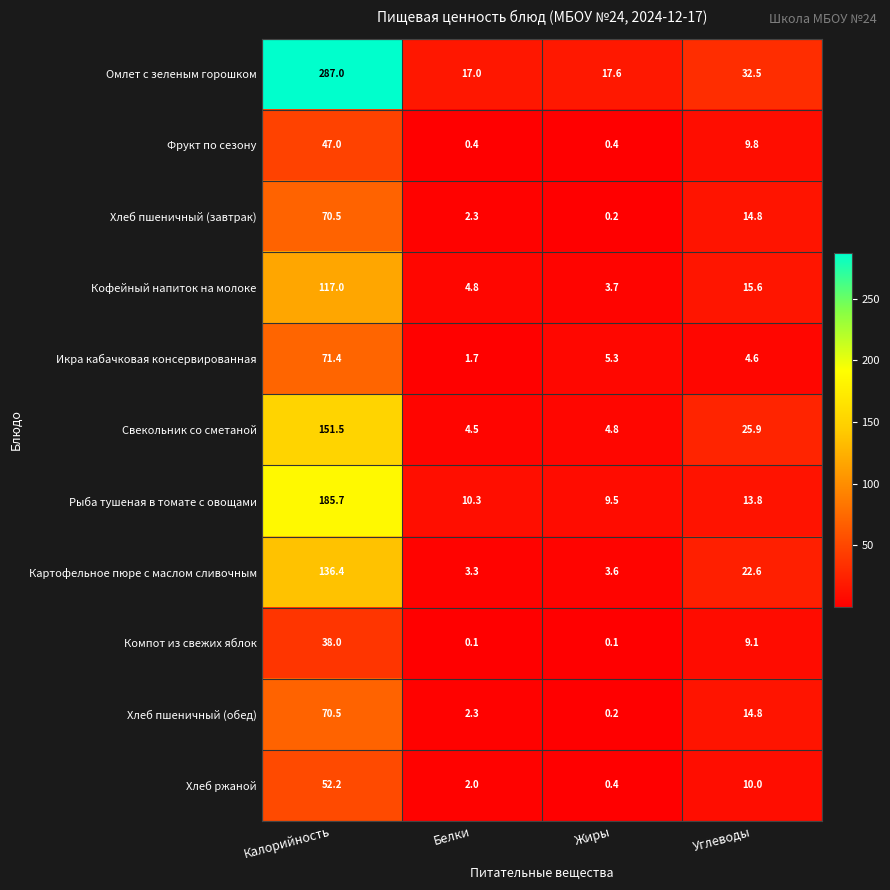

At which label does Фрукт по сезону first exceed 9?

Калорийность